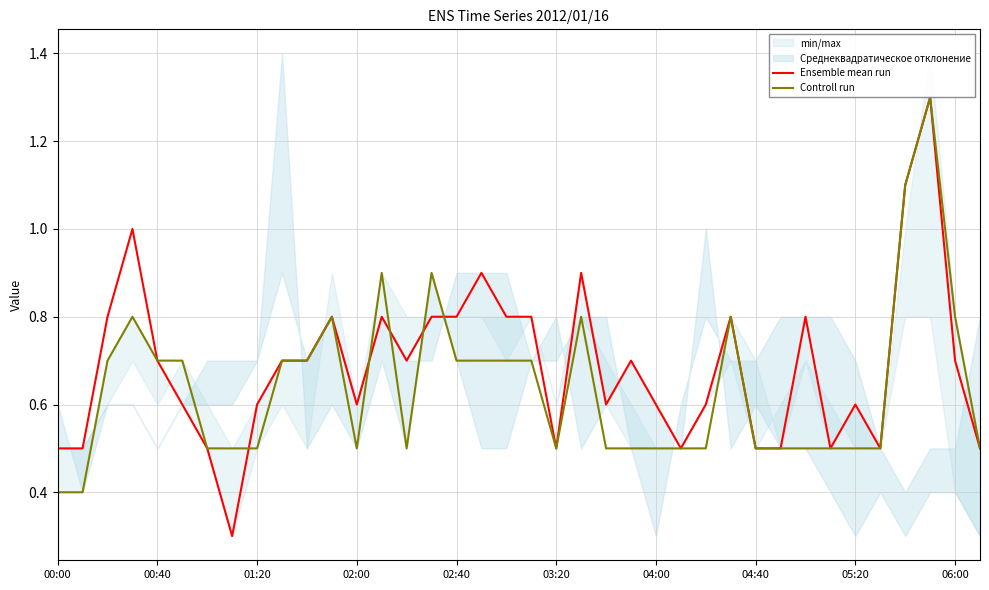

How many categories are shown in the chart?

38